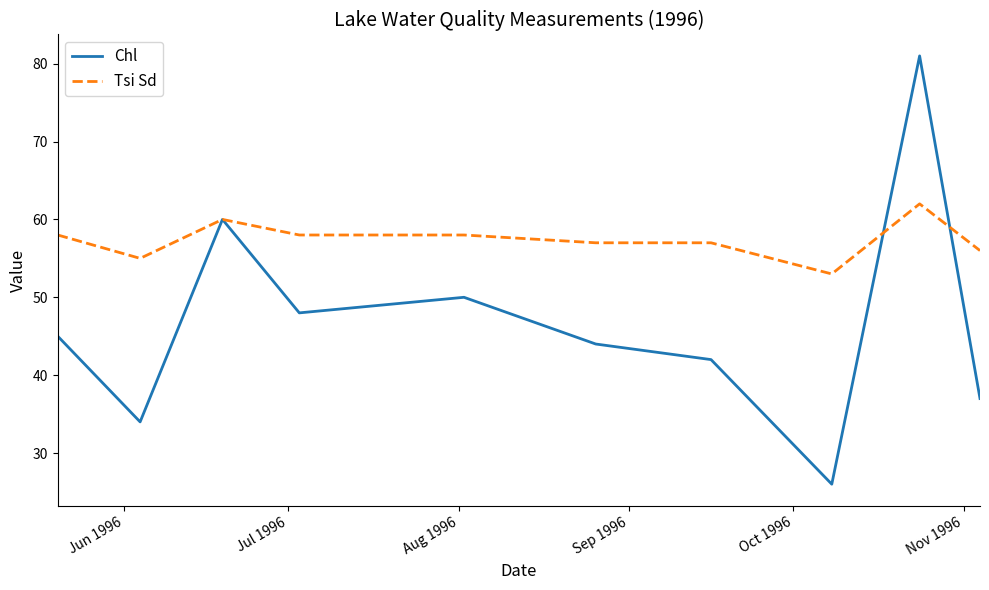

Reading left to right, transcribe all the data shown in this chart.

Chl: 45	34	60	48	50	44	42	26	81	37
Tsi Sd: 58	55	60	58	58	57	57	53	62	56